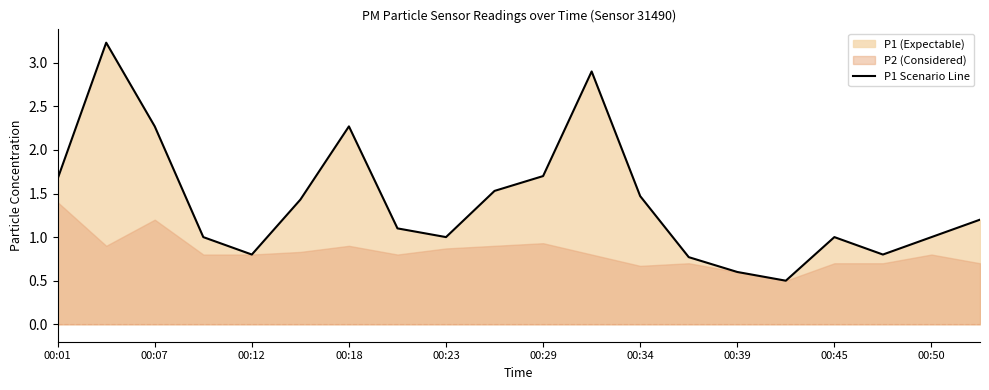

True or false: there are more than 1 points higher than both neighbors.

True